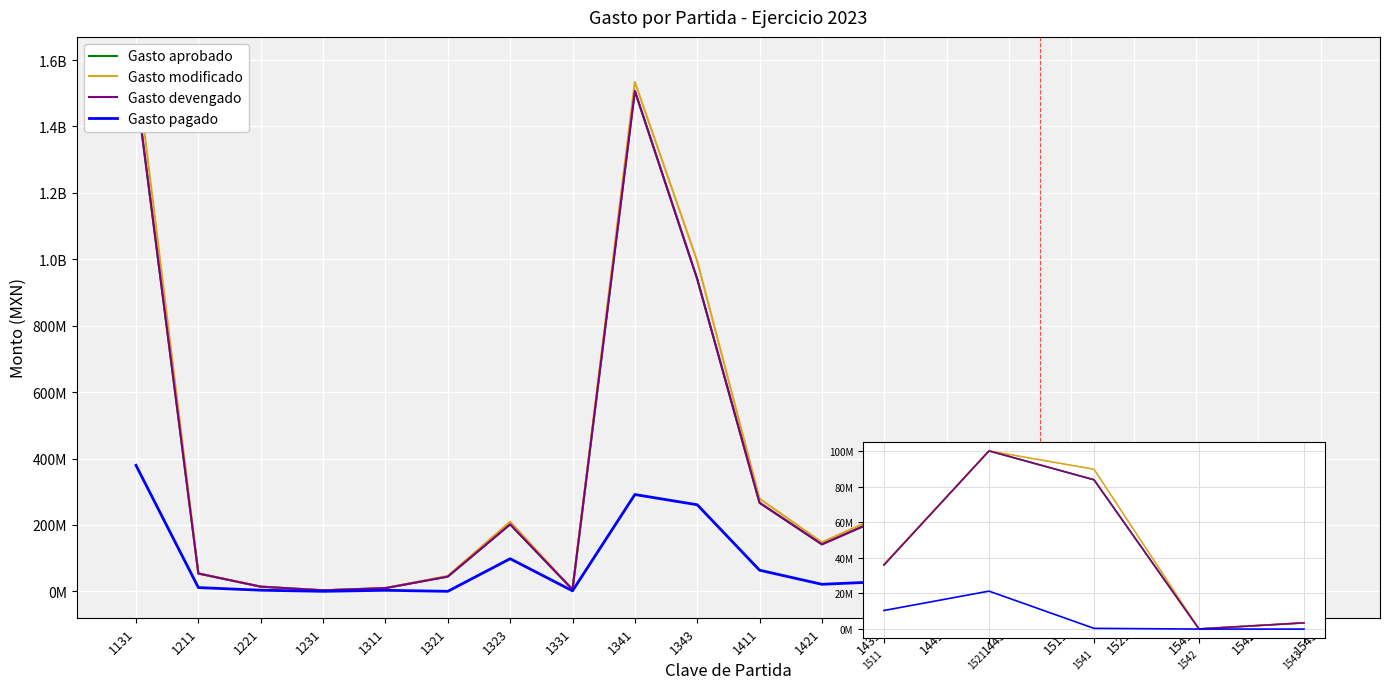

True or false: Gasto pagado and Gasto modificado cross at least once.

False